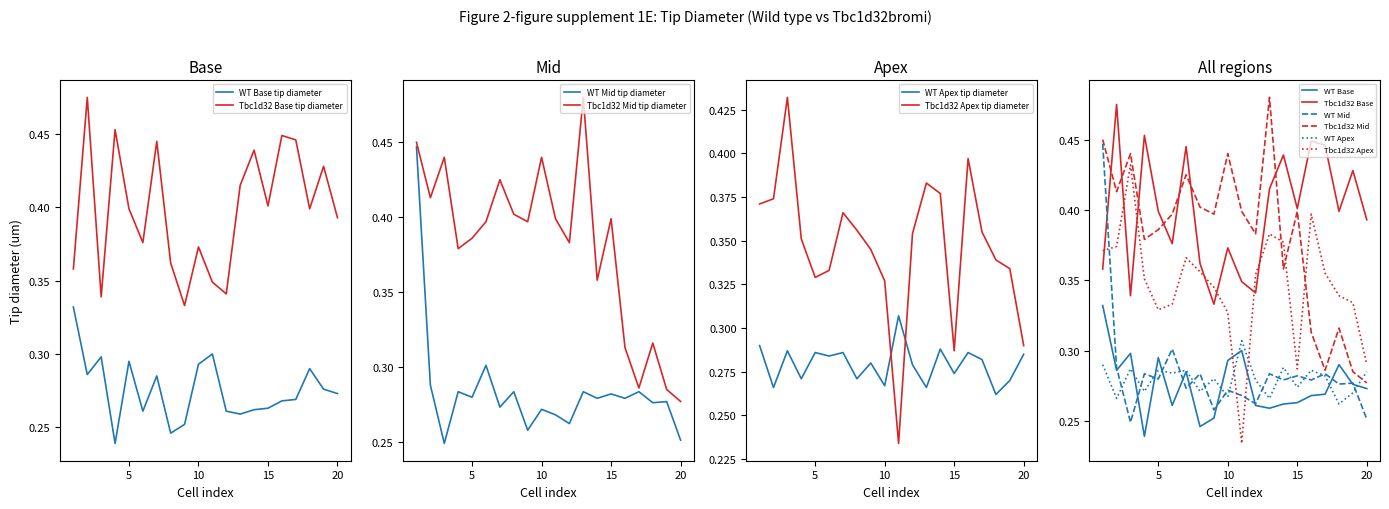

Rank the series by their maximum value, from highest to lowest.

Tbc1d32 Mid tip diameter, Tbc1d32 Base tip diameter, WT Mid tip diameter, Tbc1d32 Apex tip diameter, WT Base tip diameter, WT Apex tip diameter